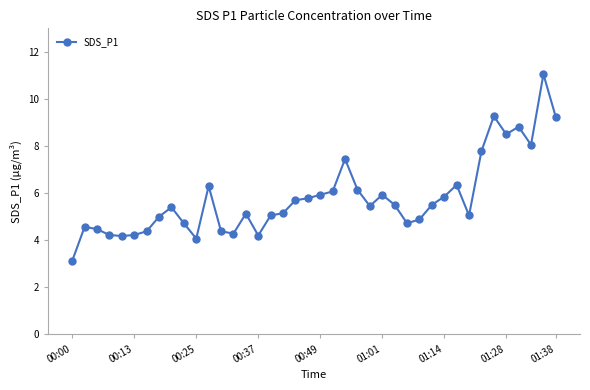

True or false: there are more than 1 points higher than both neighbors.

True